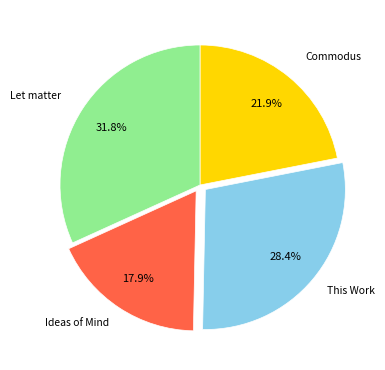

Does any single category account for the majority?

No